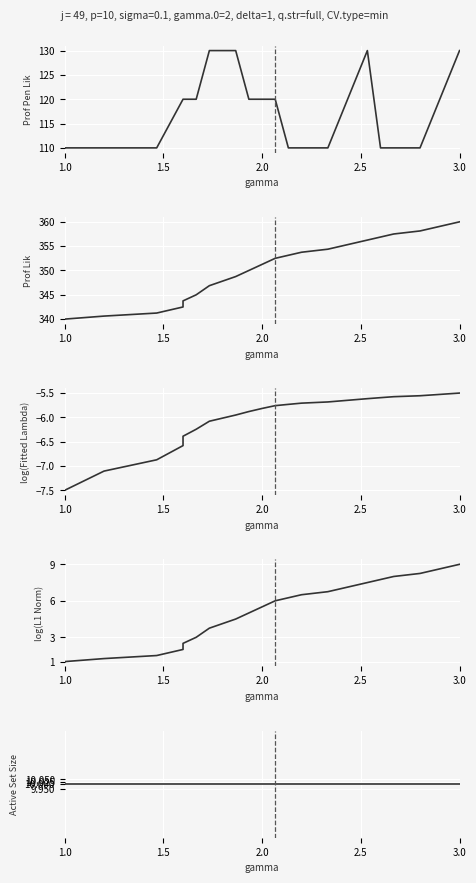

The value of Active Set Size at 14 is 14.3. True or false?

False